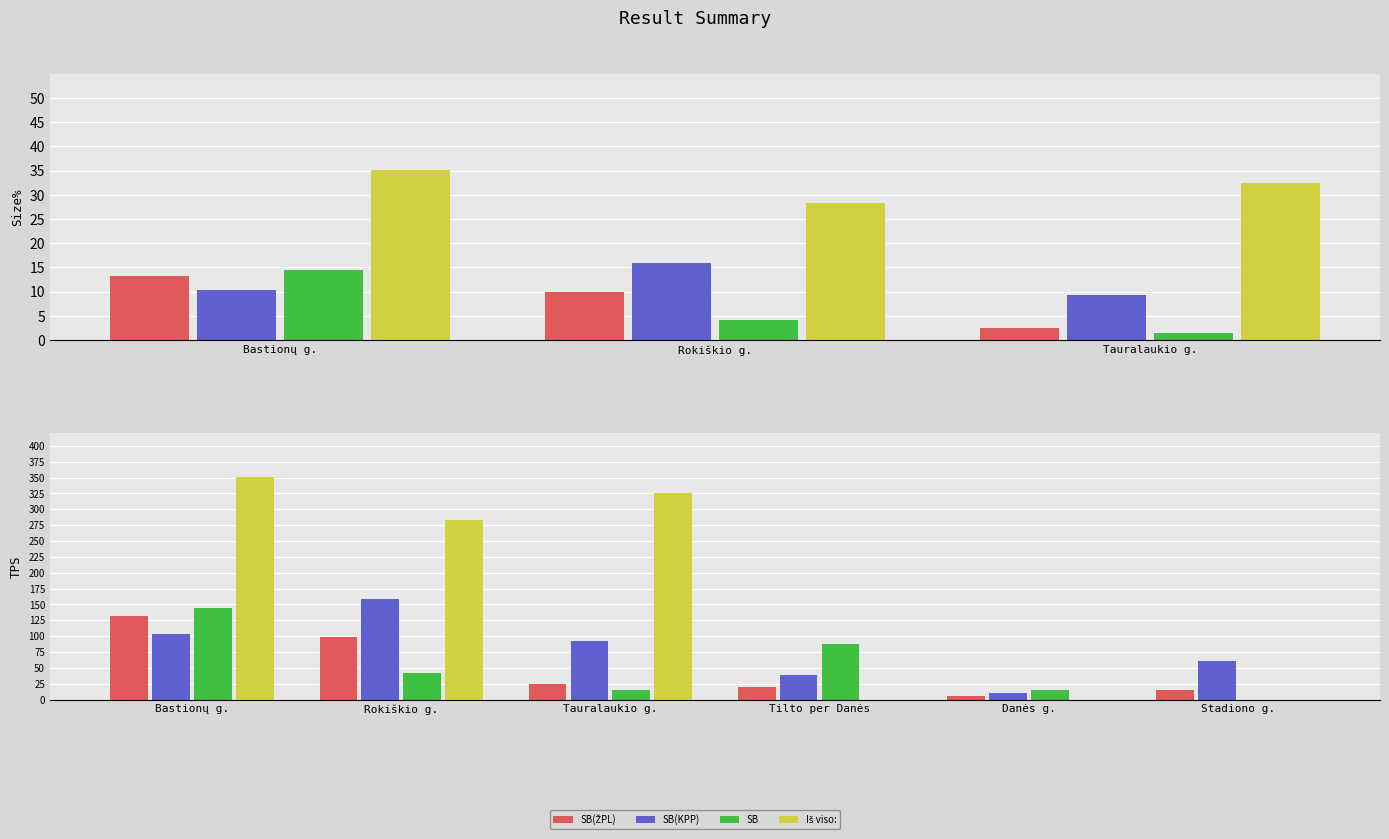

Which category has the highest value across all series?

Bastionų g.